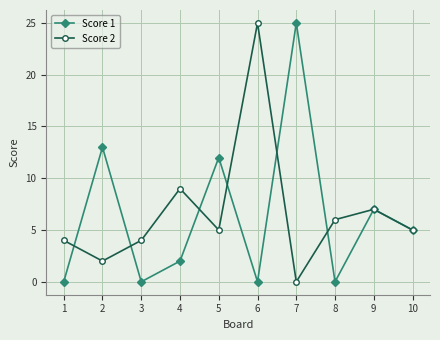

Is the value of Score 2 at 10 greater than the value of Score 1 at 3?

Yes